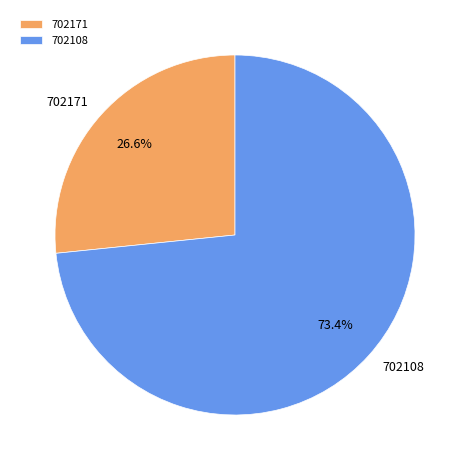

Does 702171 represent more than half of the total?

No